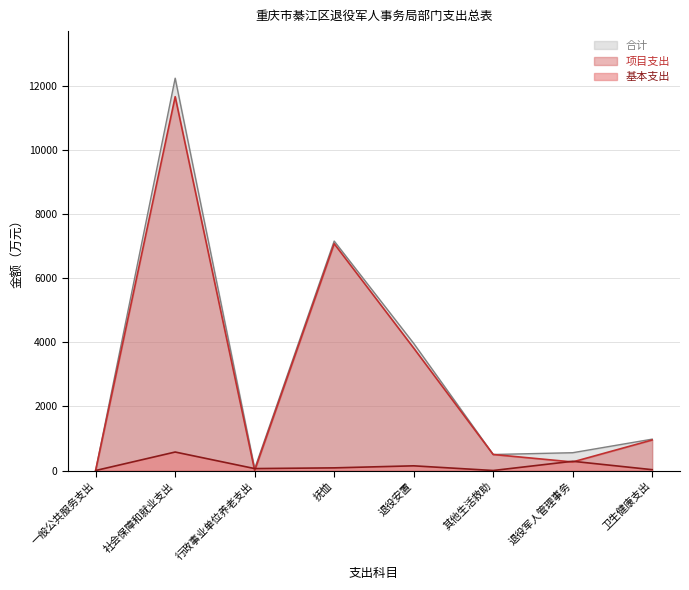

Where does the 基本支出 series first go above 82?

社会保障和就业支出